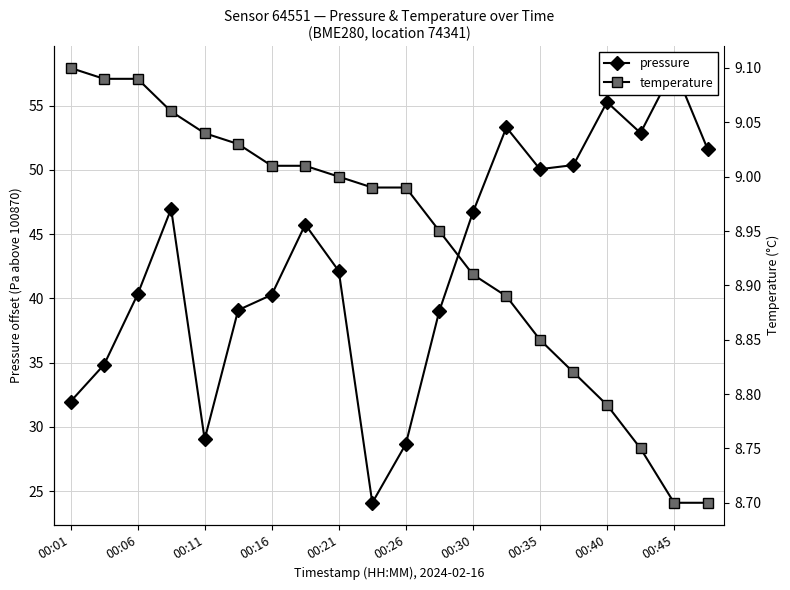

Does the chart display data point markers on the line(s)?

Yes